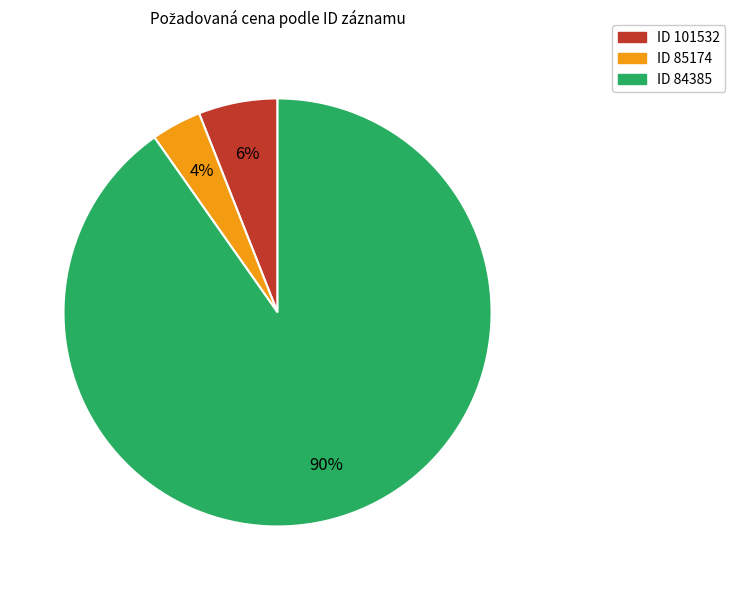

Is there a majority slice in this chart?

Yes